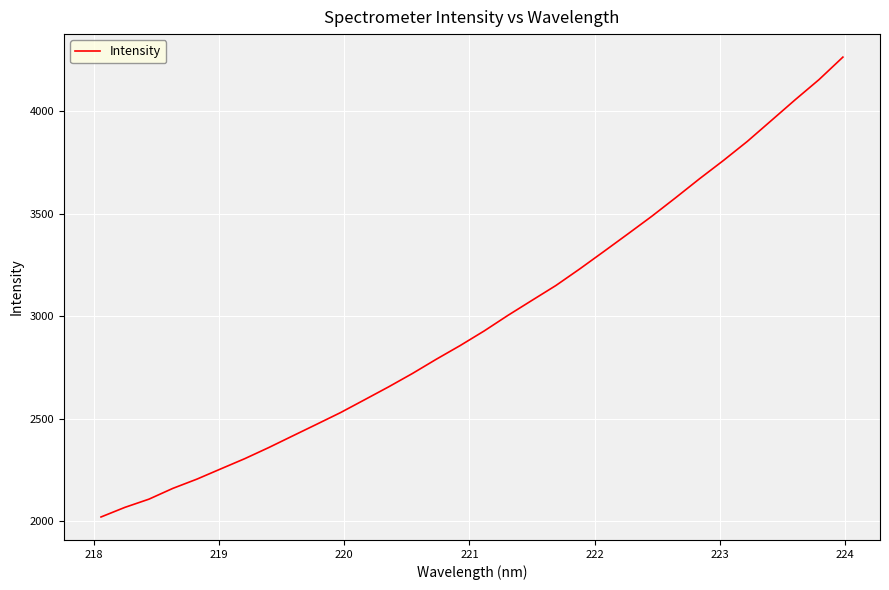

What is the smallest value displayed?

2019.9